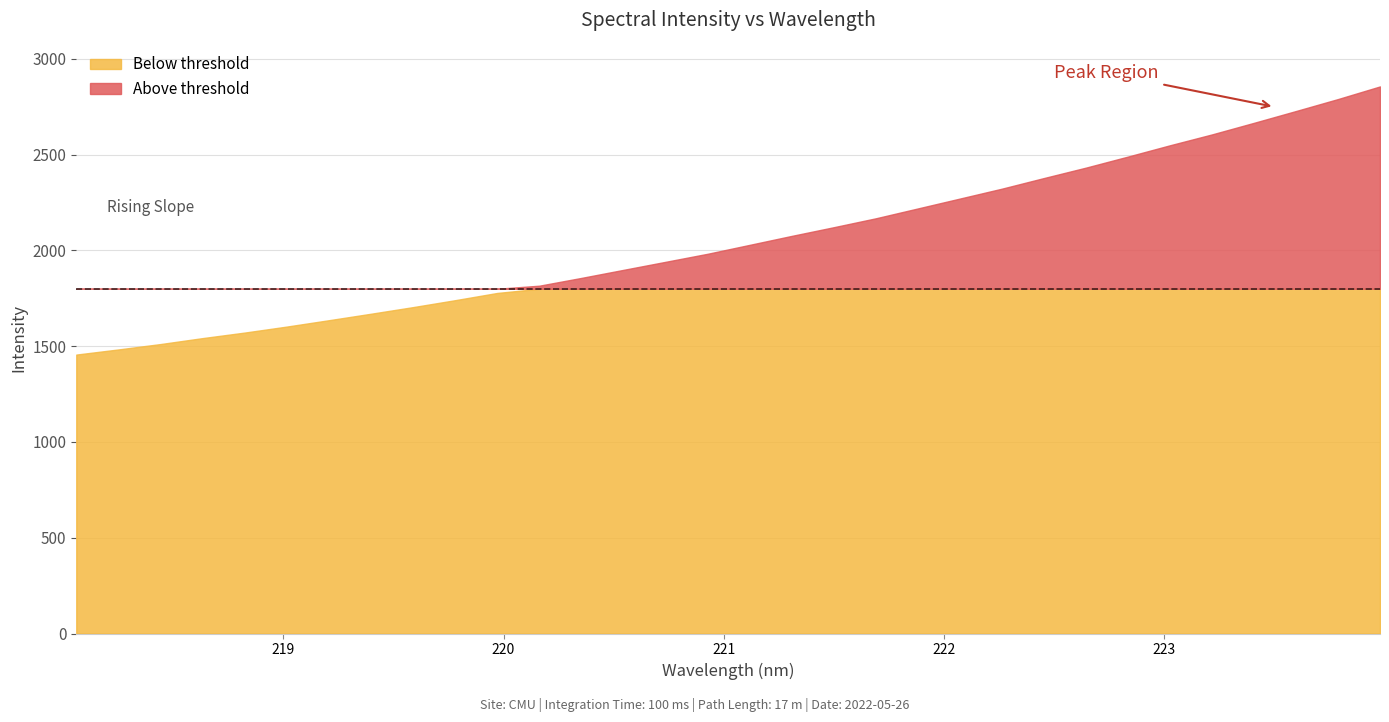

What is the sum of the values at 221.3083 and 220.1623?

3892.1